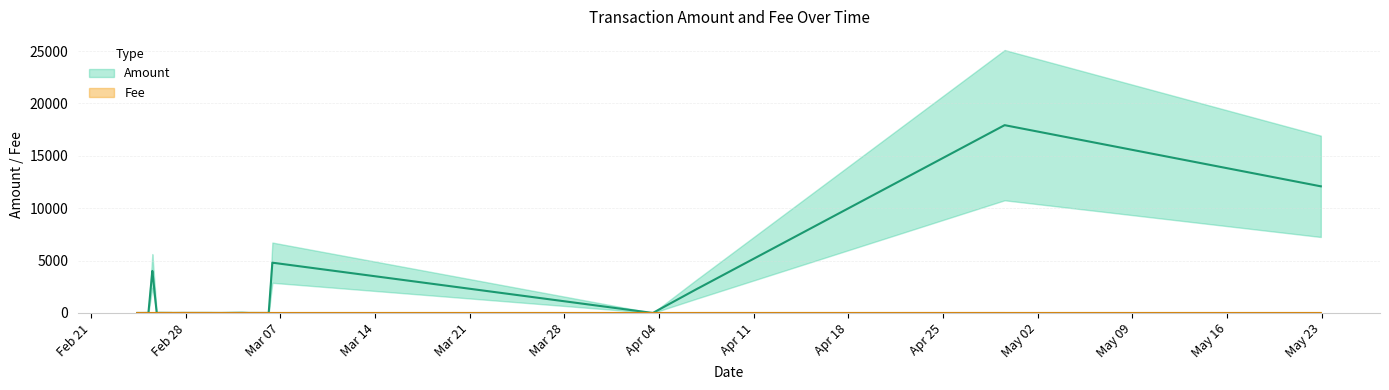

In Fee, how many points are higher than both neighbors (excluding endpoints)?

6